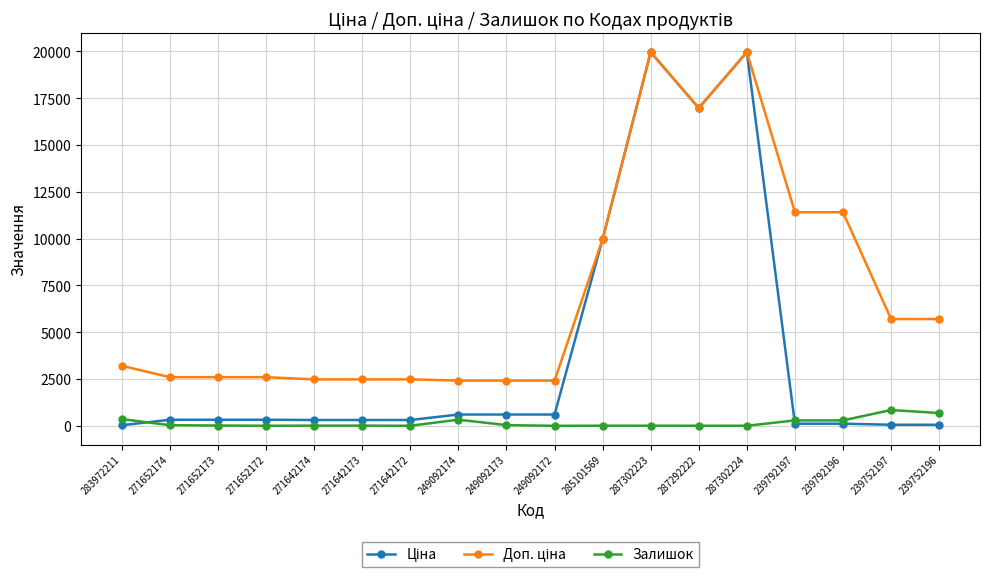

True or false: Залишок has more than 0 interior local peaks.

True